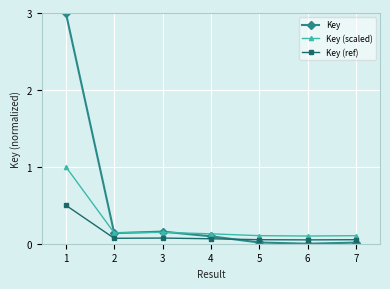

True or false: Key has more than 2 points higher than both neighbors.

False